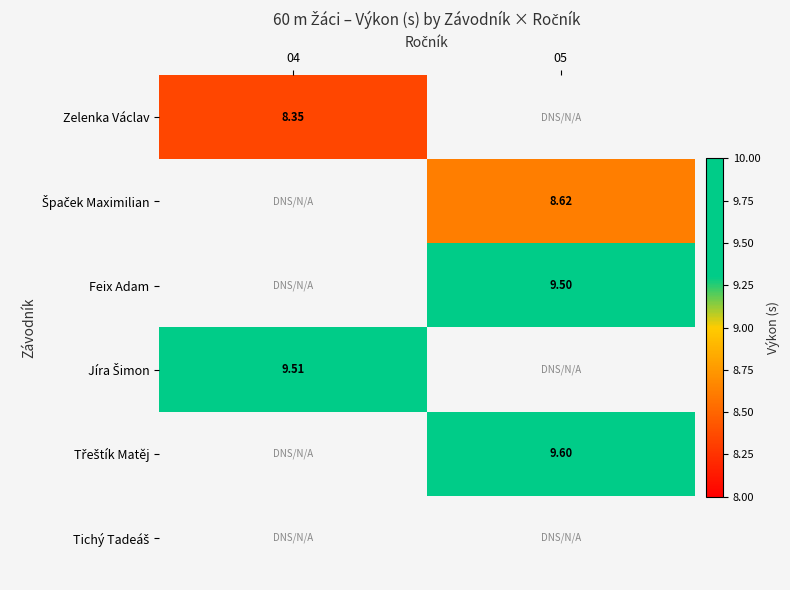

True or false: Třeštík Matěj has a value of 9.6 at 05.

True